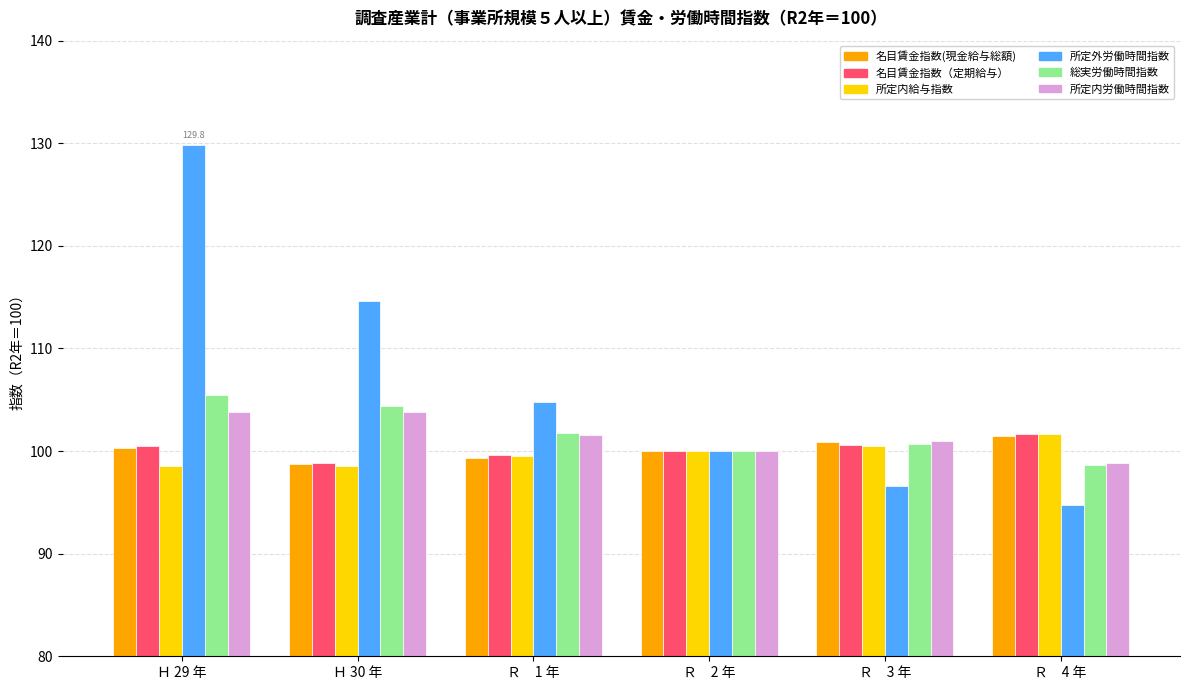

Is the value of 名目賃金指数(現金給与総額) at Ｒ　2 年 greater than the value of 所定内労働時間指数 at Ｒ　3 年?

No